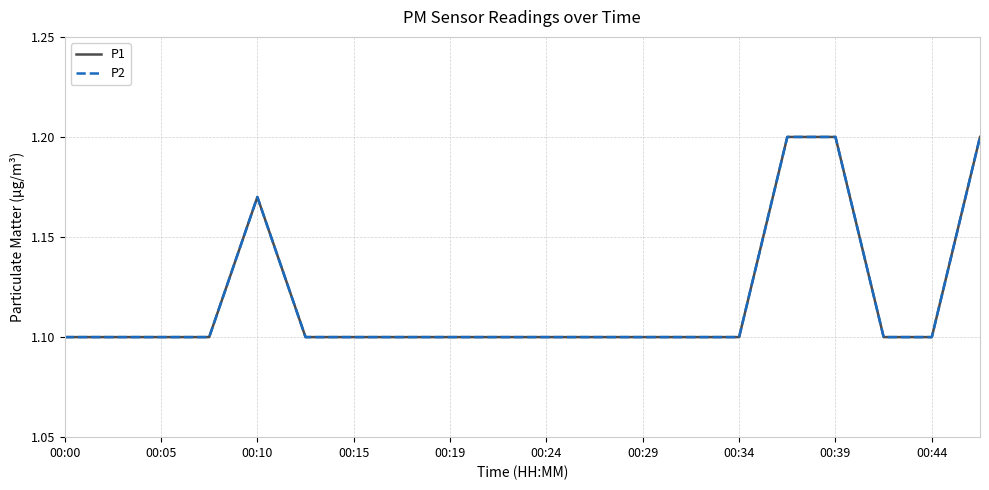

Is this an area chart (filled region under the line)?

No